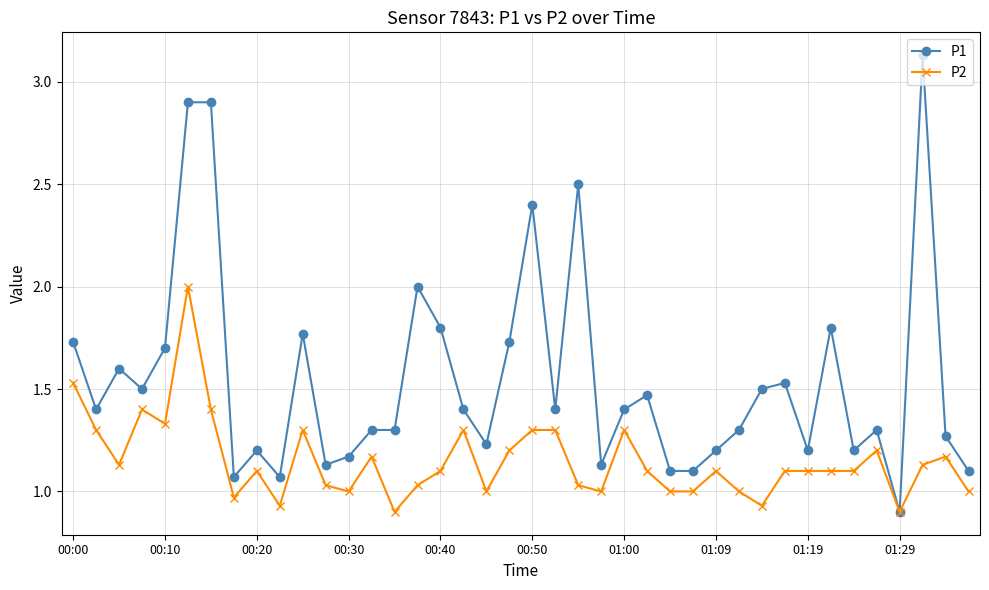

True or false: P2 has more than 0 points higher than both neighbors.

True